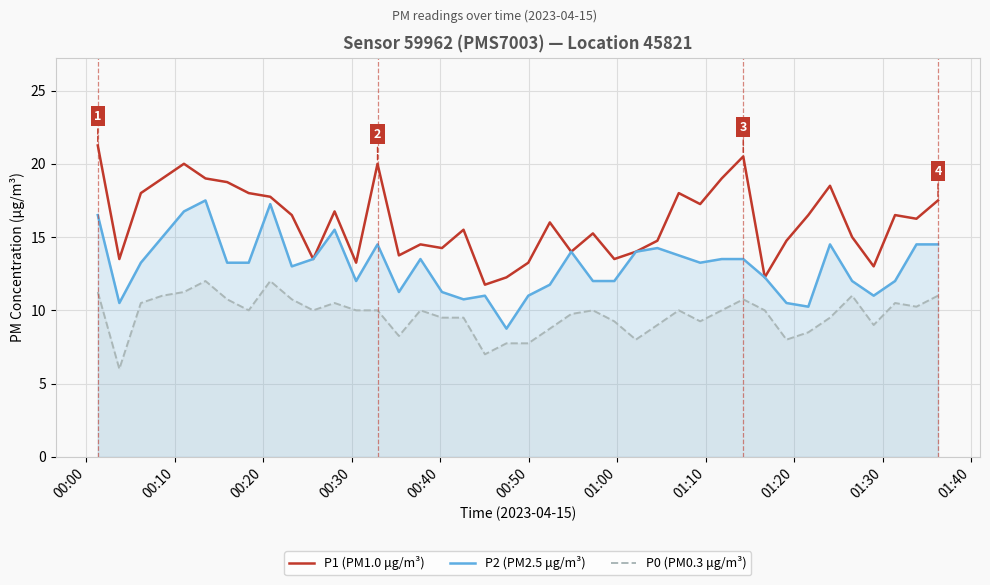

True or false: P2 (PM2.5 μg/m³) and P1 (PM1.0 μg/m³) intersect in this chart.

False